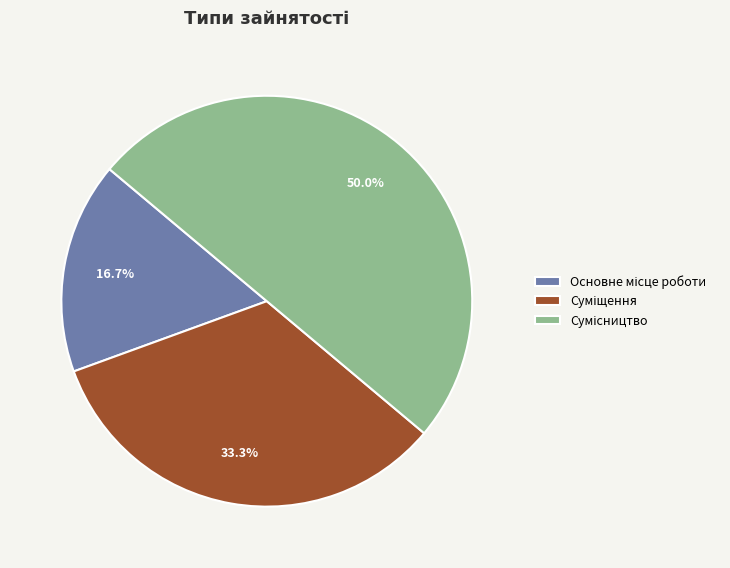

Rank the categories by value from highest to lowest.

Сумісництво, Суміщення, Основне місце роботи